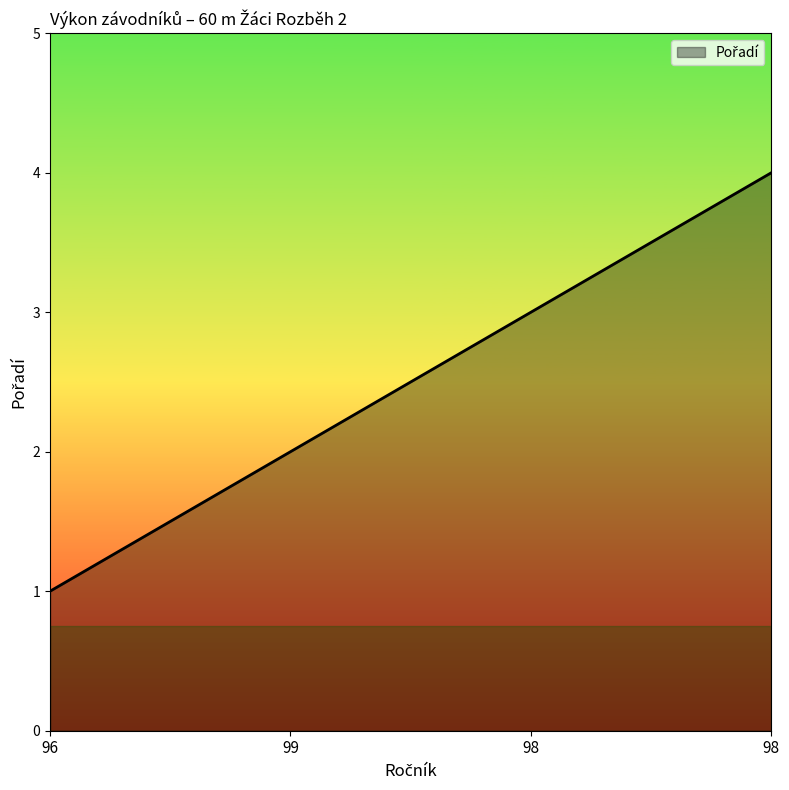

Count the number of data series in this chart.

1